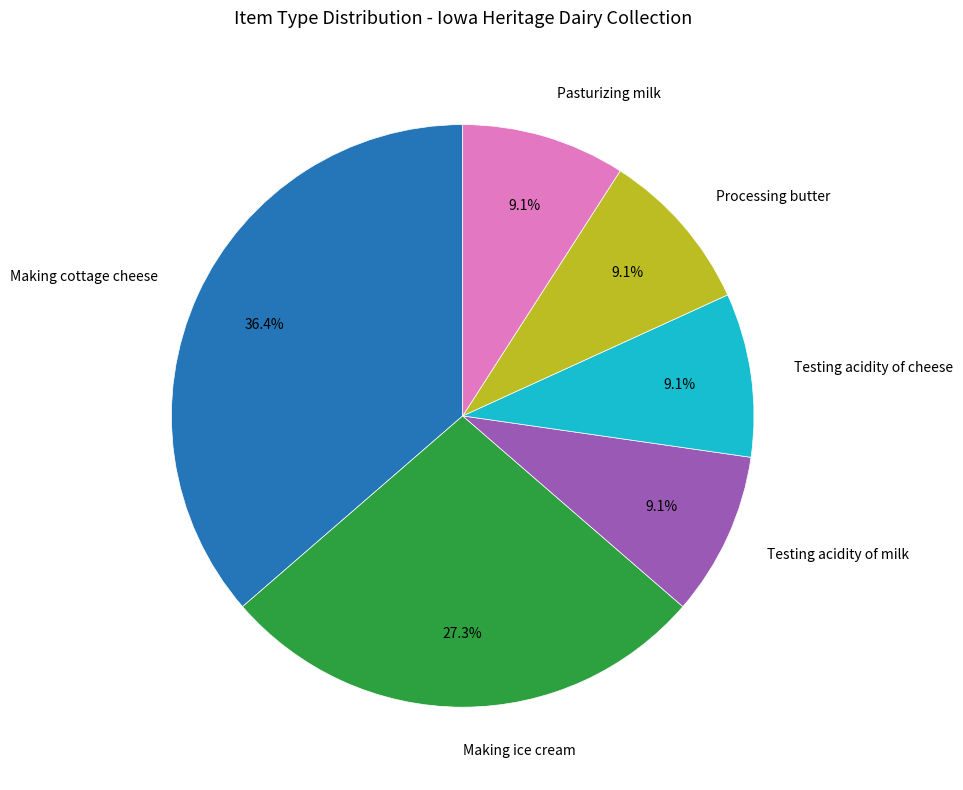

How many segments does this pie chart have?

6